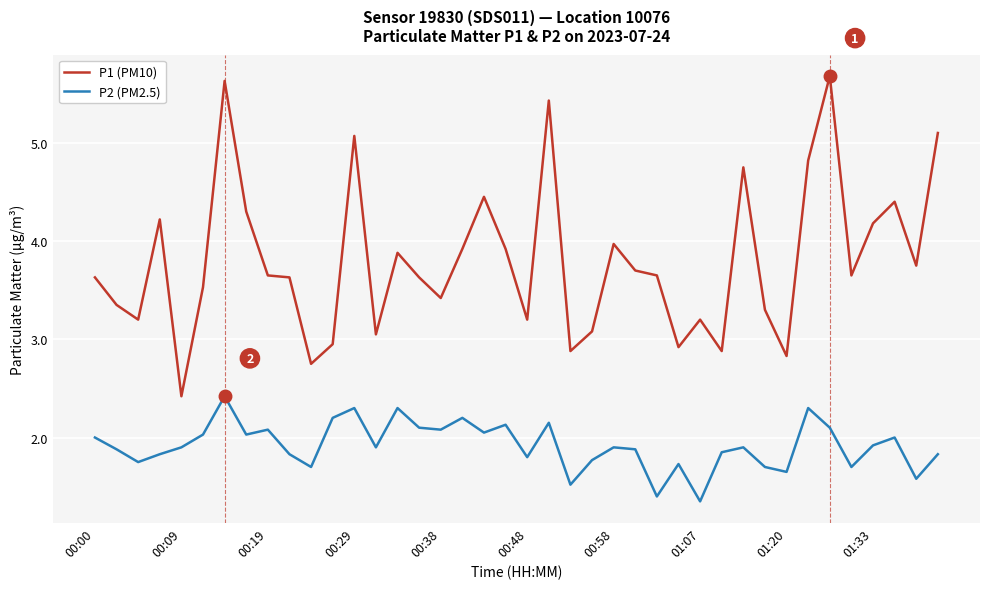

Rank the series by their maximum value, from lowest to highest.

P2 (PM2.5), P1 (PM10)